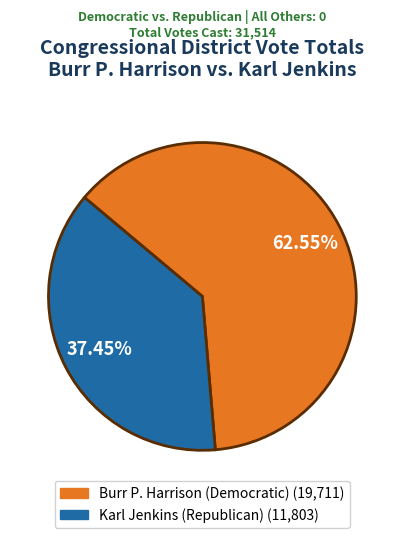

Does any single category account for the majority?

Yes